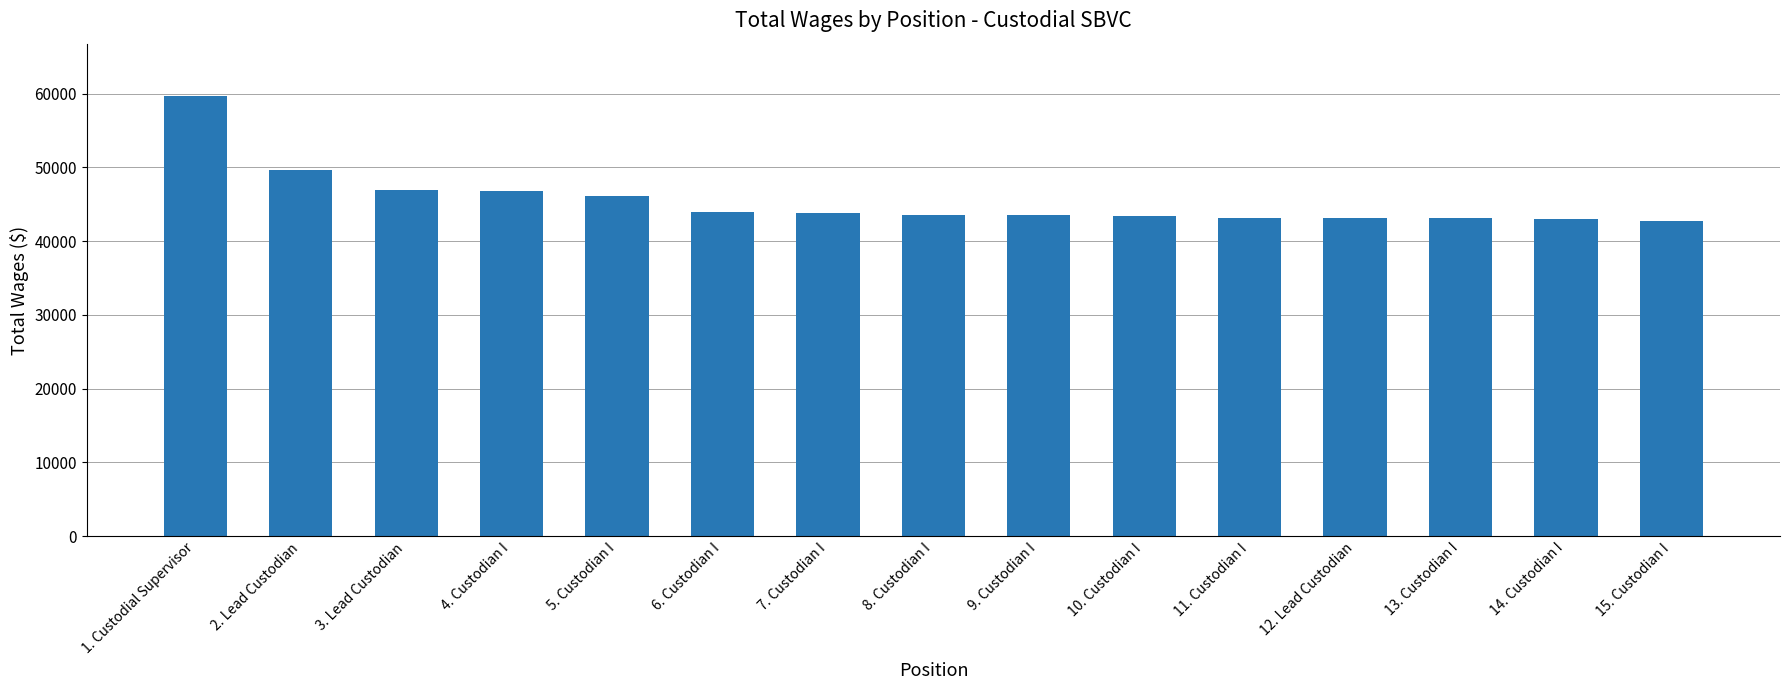

What is the difference between the values at 3. Lead Custodian and 10. Custodian I?

3459